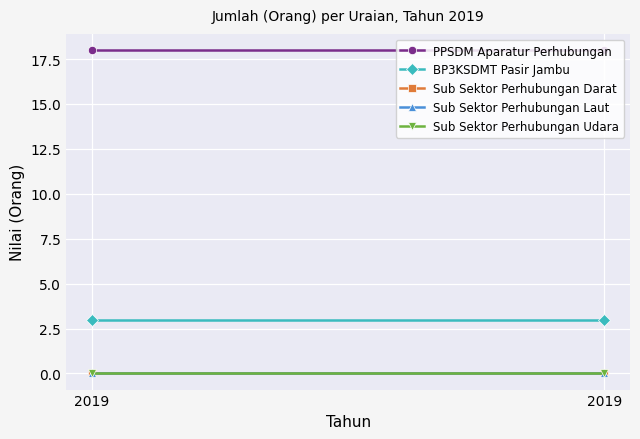

Which series changed the most between 2019 and 2019?

PPSDM Aparatur Perhubungan